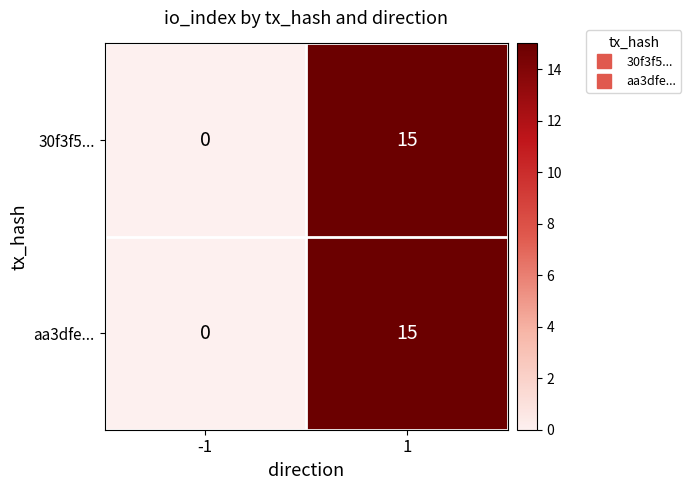

Reading left to right, list all the values displayed in this chart.

30f3f5...: 0	15
aa3dfe...: 0	15